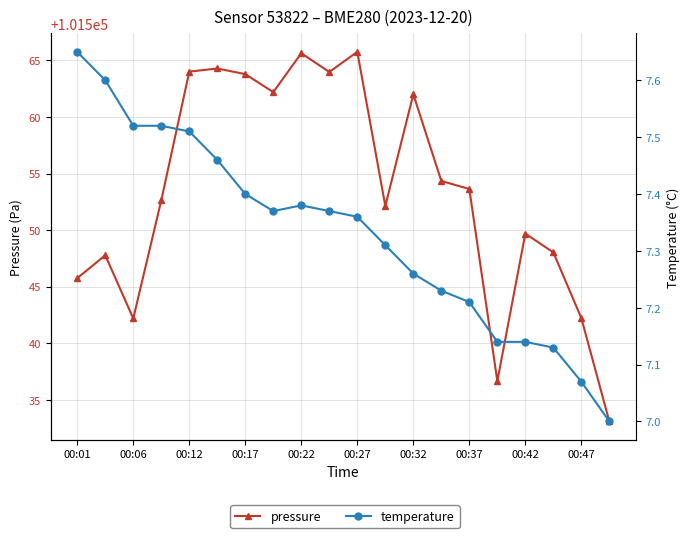

Reading left to right, extract all data points from this chart.

pressure: 101545.8	101547.8	101542.2	101552.6	101564.0	101564.3	101563.8	101562.2	101565.6	101564.0	101565.8	101552.1	101562.0	101554.3	101553.6	101536.7	101549.7	101548.0	101542.2	101533.1
temperature: 7.7	7.6	7.5	7.5	7.5	7.5	7.4	7.4	7.4	7.4	7.4	7.3	7.3	7.2	7.2	7.1	7.1	7.1	7.1	7.0